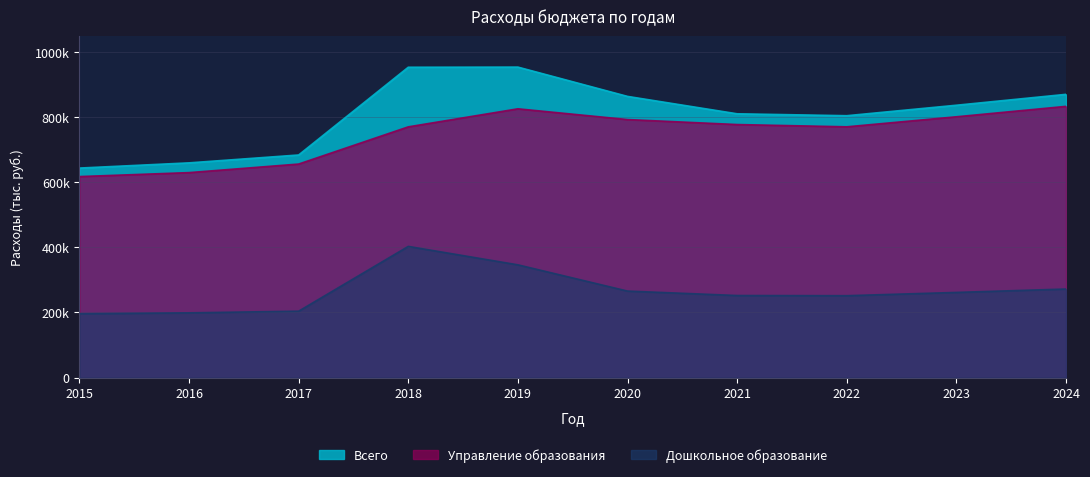

What are all the series names shown in the legend?

Всего, Управление образования, Дошкольное образование